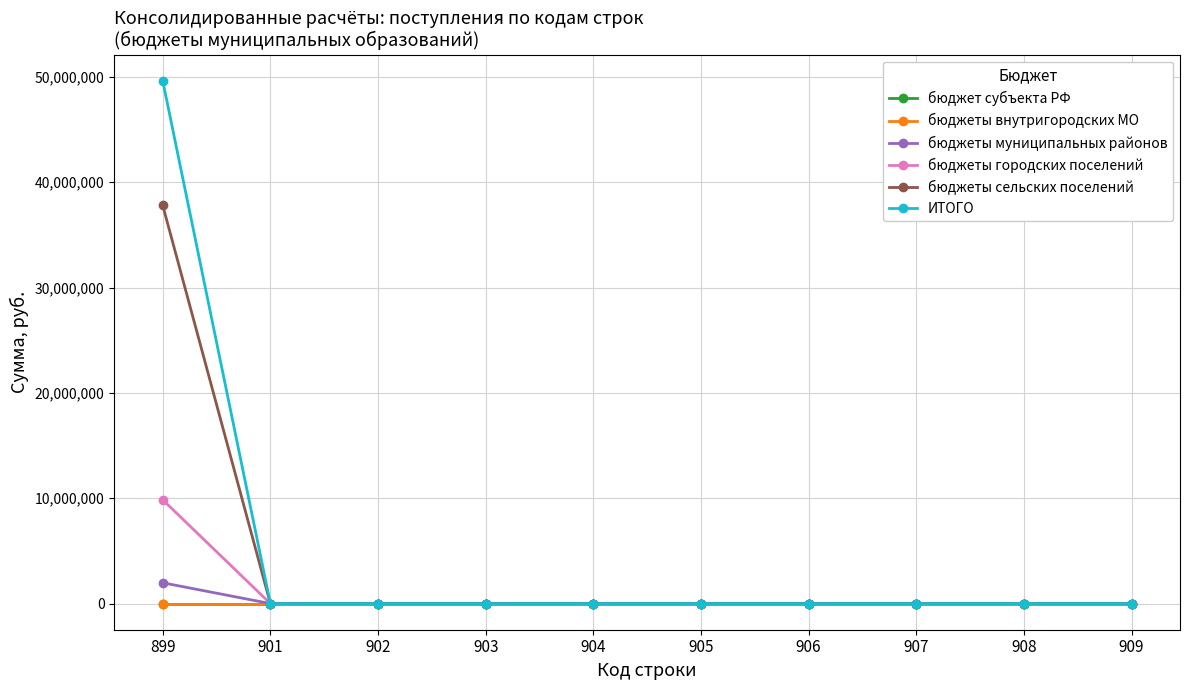

List the labels in order of бюджеты внутригородских МО value, largest first.

899, 901, 902, 903, 904, 905, 906, 907, 908, 909